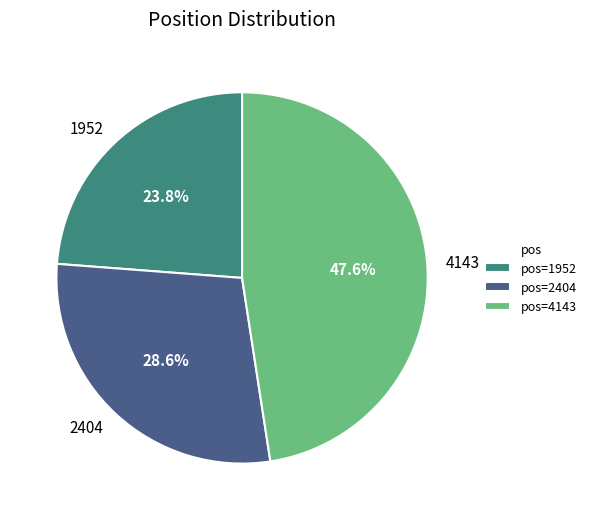

What is the largest slice in the pie chart?

4143